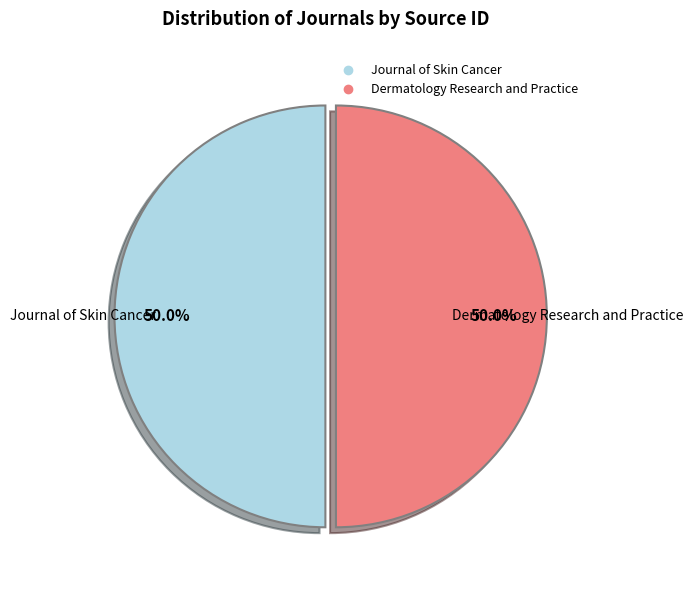

Approximately how many times larger is the value at Journal of Skin Cancer compared to Dermatology Research and Practice?

1.0